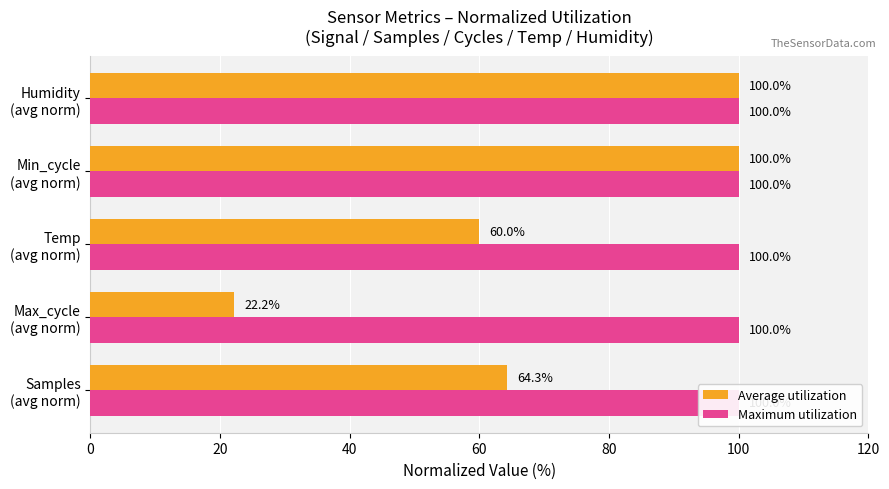

What is the difference between the second highest and second lowest values in the Average utilization series?

40.0